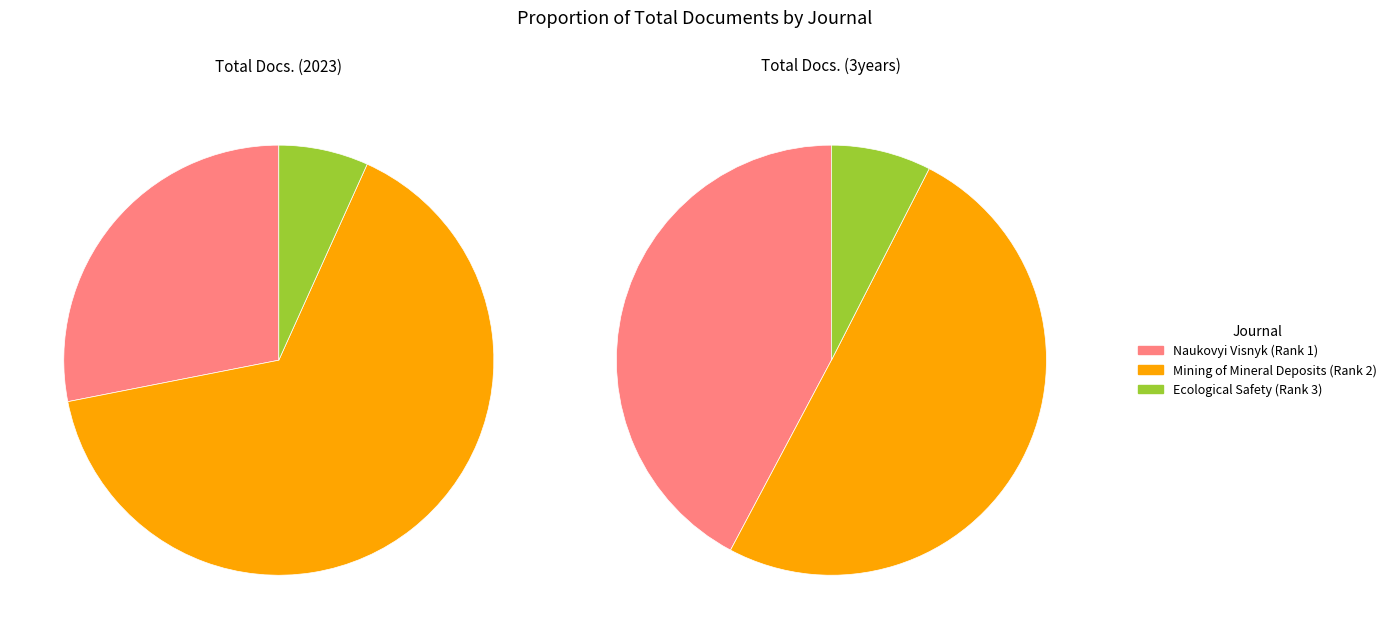

Between Ecological Safety (Rank 3) and Naukovyi Visnyk (Rank 1), which is larger?

Naukovyi Visnyk (Rank 1)